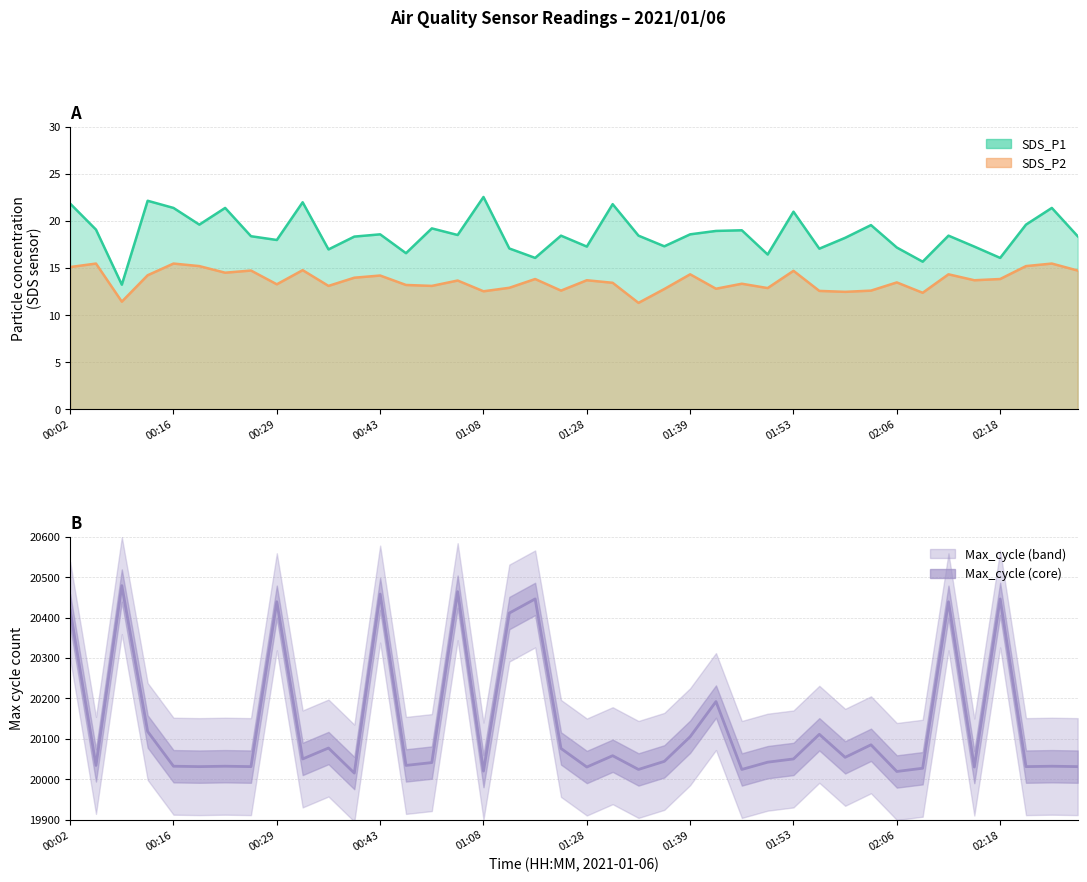

Which label corresponds to the largest value in the chart?

00:08